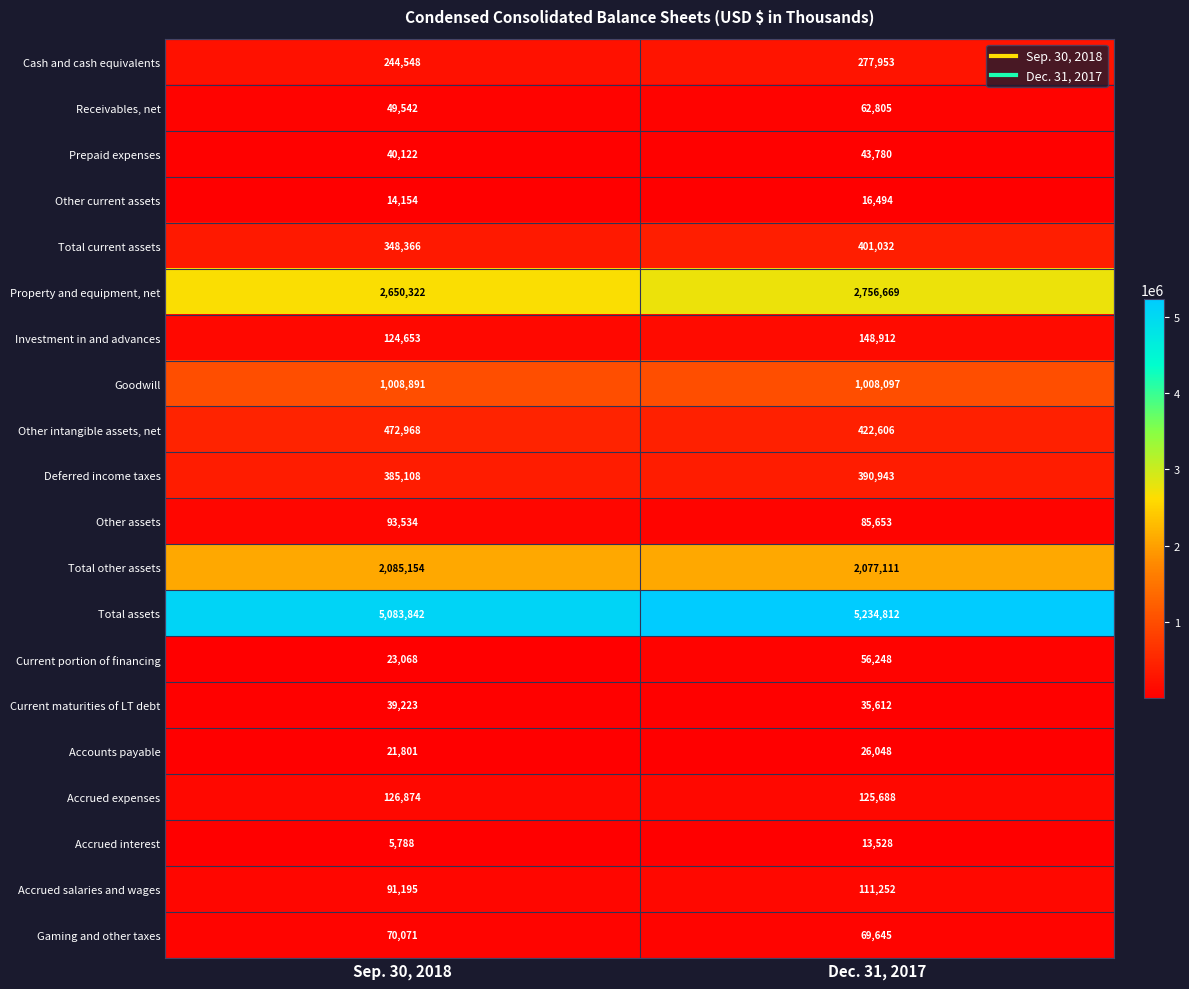

What is the smallest value displayed?

5788